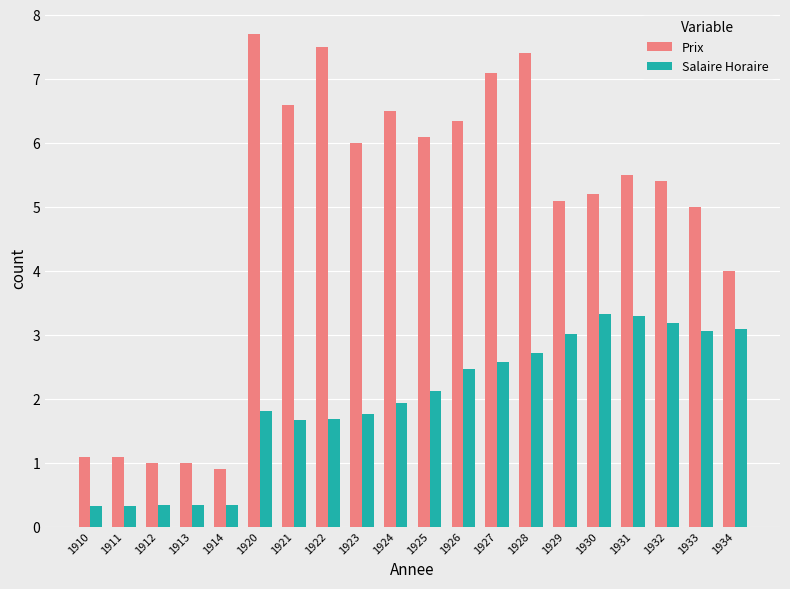

Count the number of categories in the chart.

20